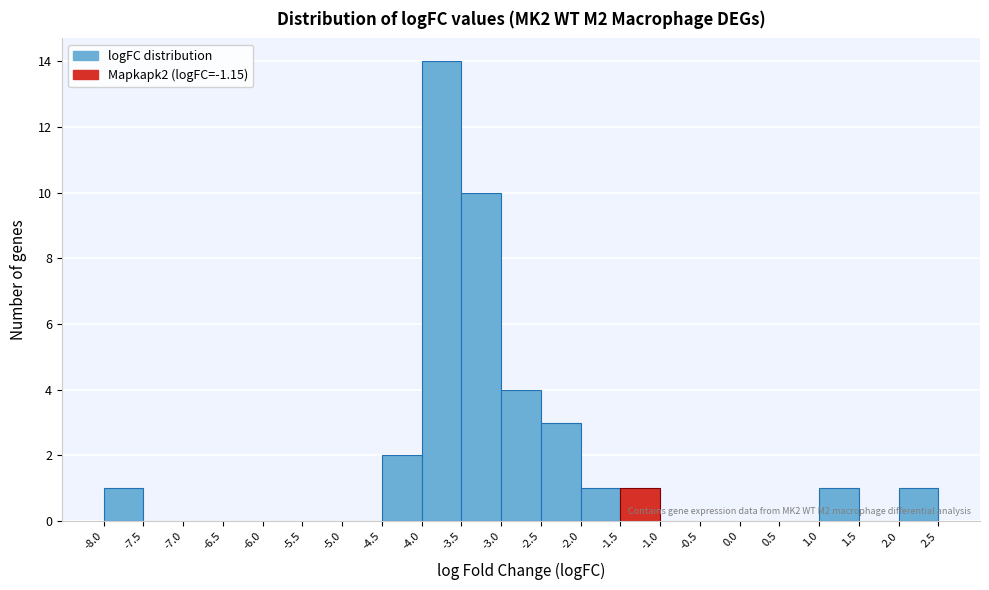

Which range on the x-axis has the tallest bar?

-4.0 to -3.5